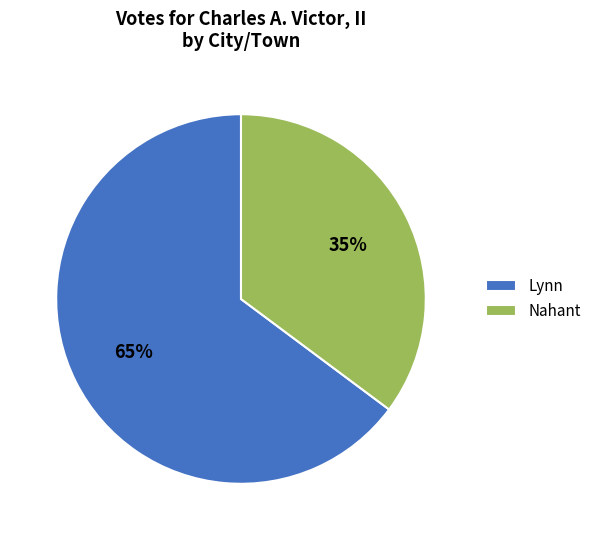

How many slices are in this pie chart?

2